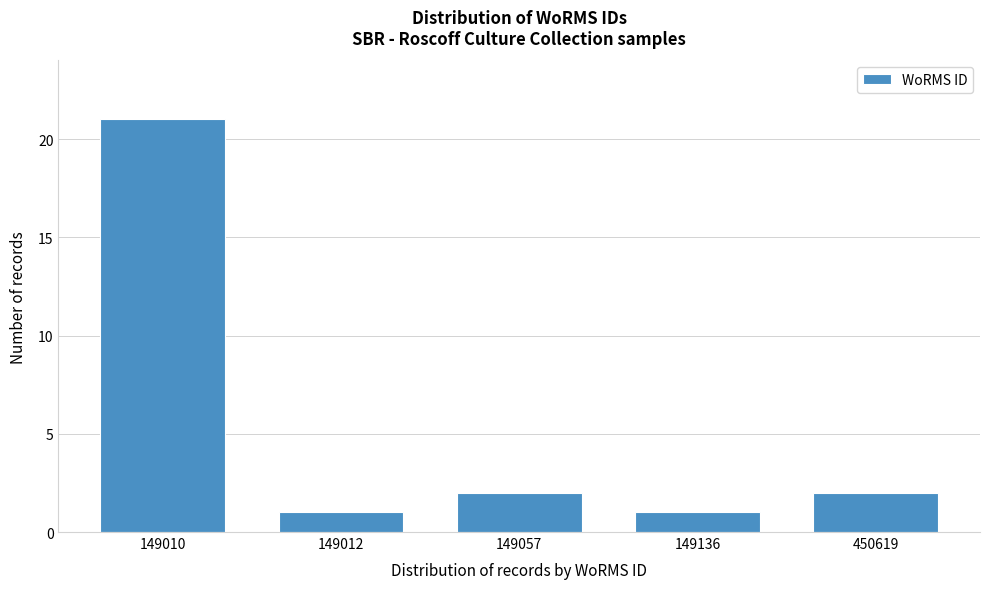

Reading left to right, transcribe all the data shown in this chart.

21	1	2	1	2